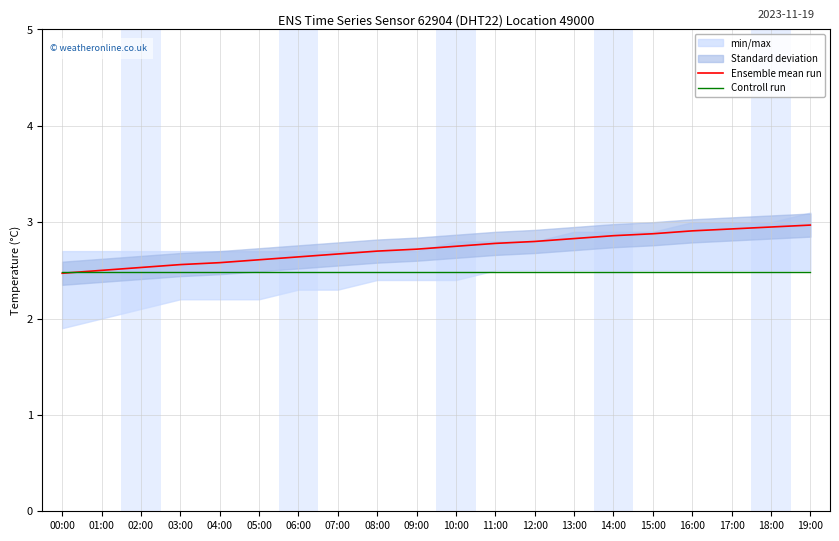

Is this an area chart (filled region under the line)?

No